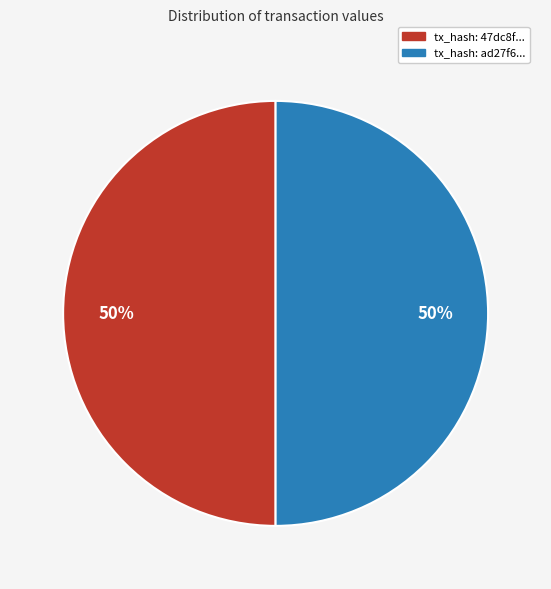

How many segments does this pie chart have?

2